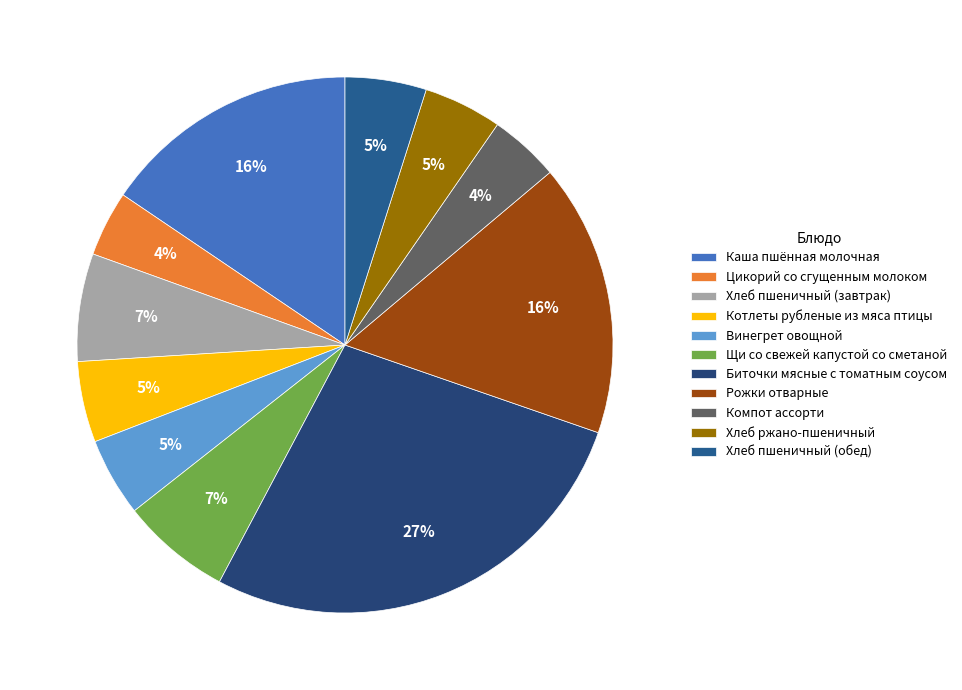

How many segments does this pie chart have?

11